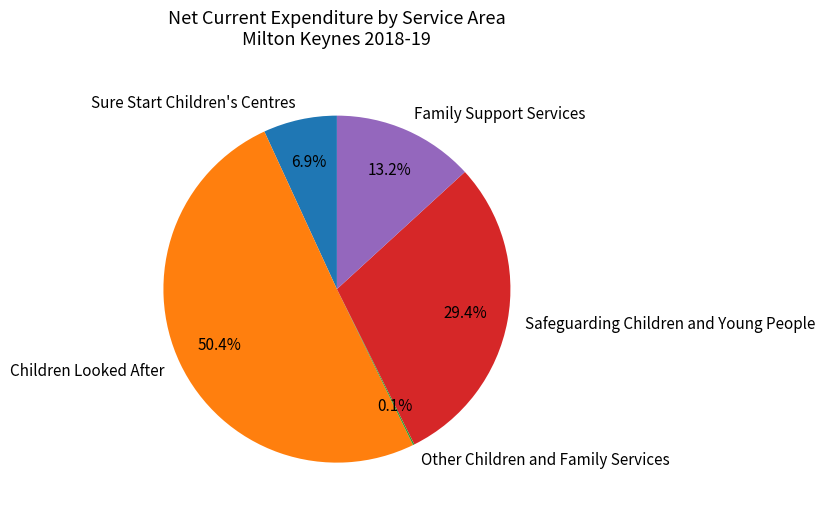

What is the majority slice?

Children Looked After